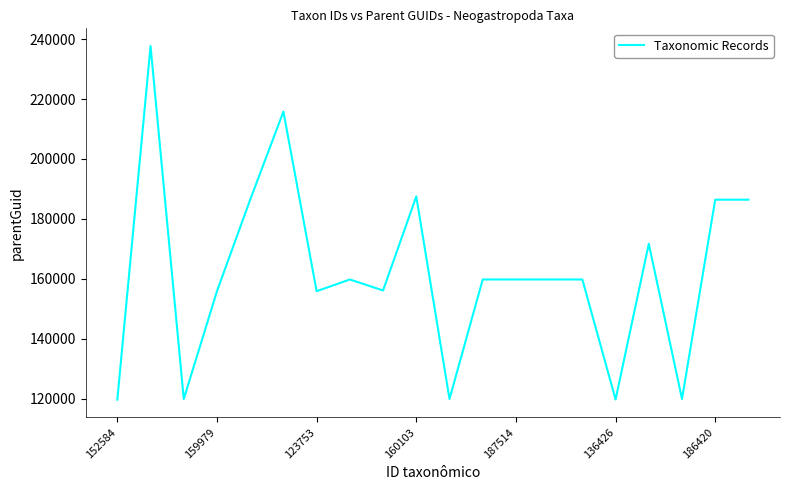

What is the minimum value shown in the chart?

119685